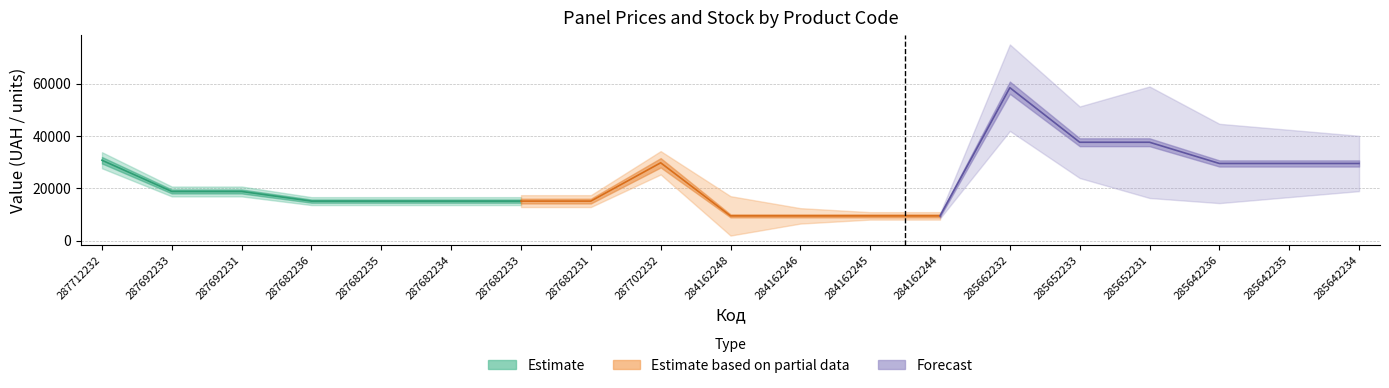

True or false: Ціна and Залишок cross at least once.

False